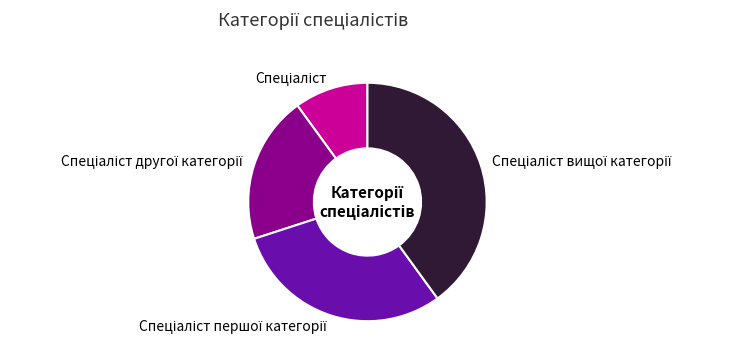

Is there any slice that represents more than half of the pie?

No